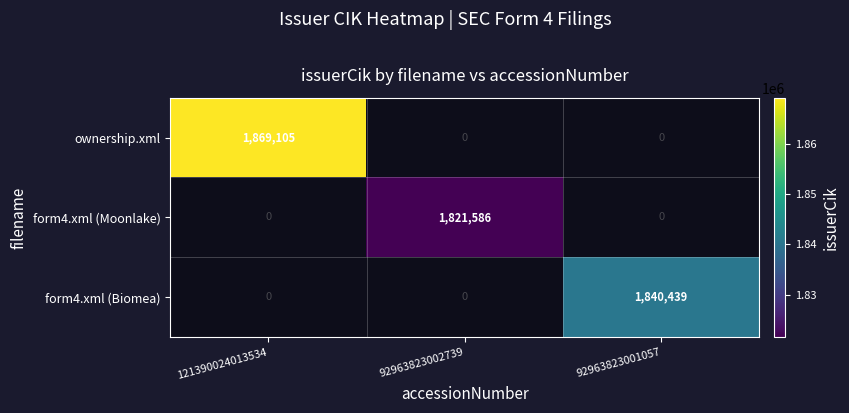

The form4.xml (Biomea) series shows 1840439 at 92963823001057. True or false?

True